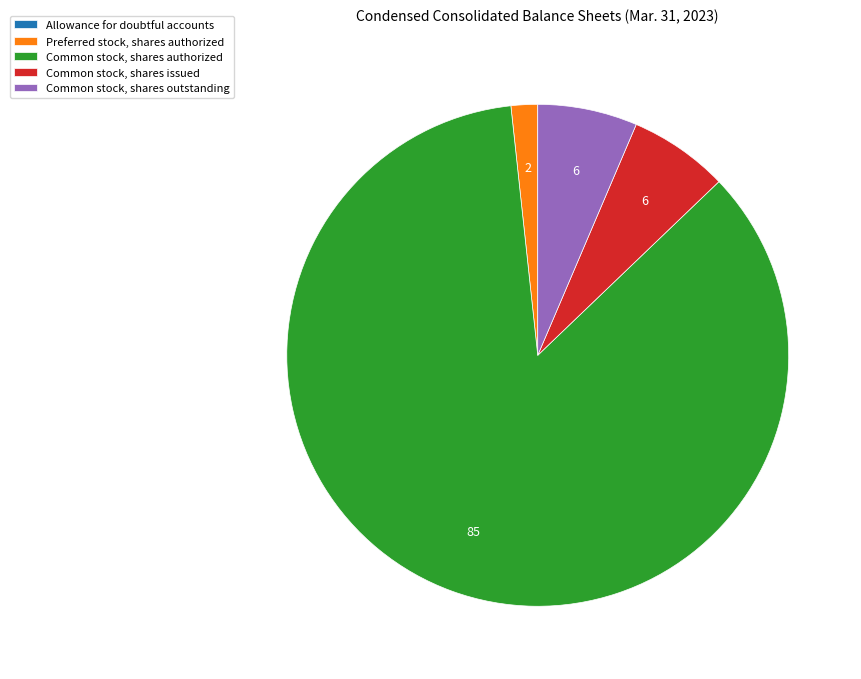

The Common stock, shares issued slice represents 6% of the pie. True or false?

True